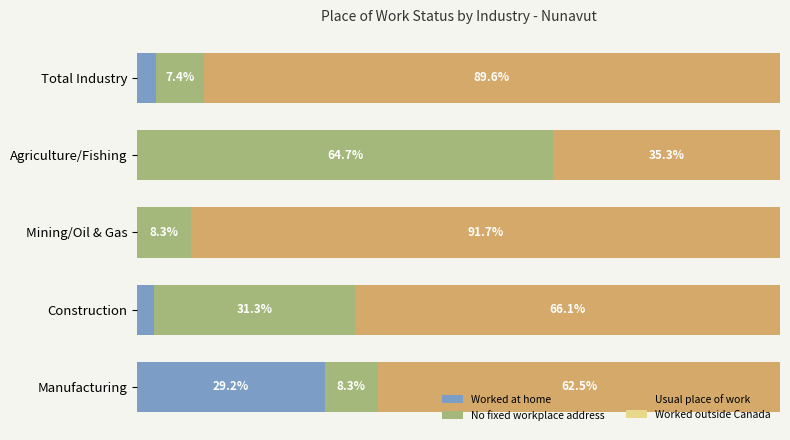

Which category has the highest value in the Worked at home series?

Manufacturing